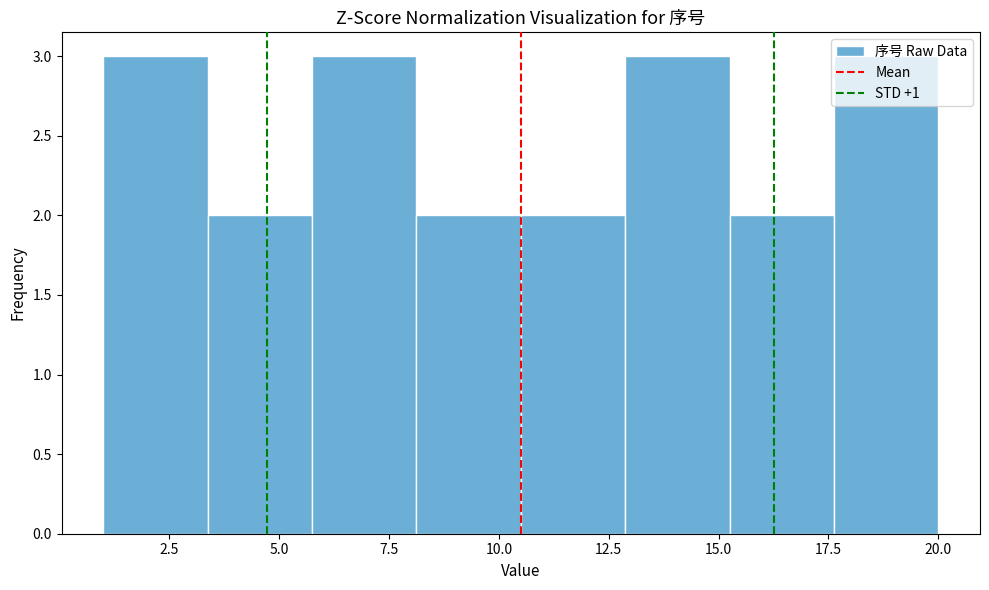

Reading left to right, list every bar in this chart as the range it spans on the x-axis followed by its height. Neither the bar edges nor the heights are printed on the chart, so give them approximately, as read against the axes.

1.0 to 3.5: 3
3.5 to 6.0: 2
6.0 to 8.0: 3
8.0 to 10.5: 2
10.5 to 13.0: 2
13.0 to 15.5: 3
15.5 to 17.5: 2
17.5 to 20.0: 3